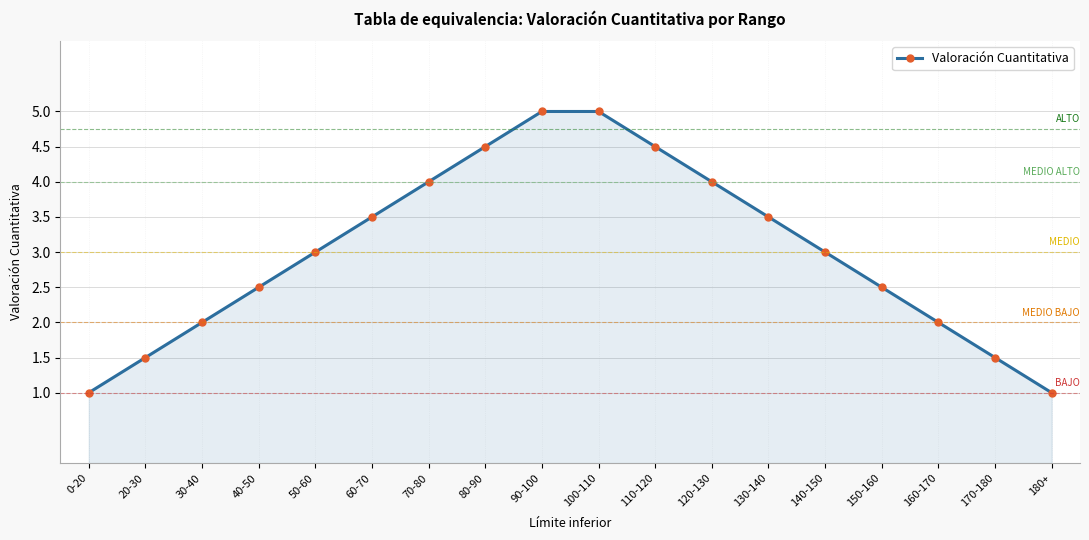

What is the label of the 3rd point from the left?

30-40